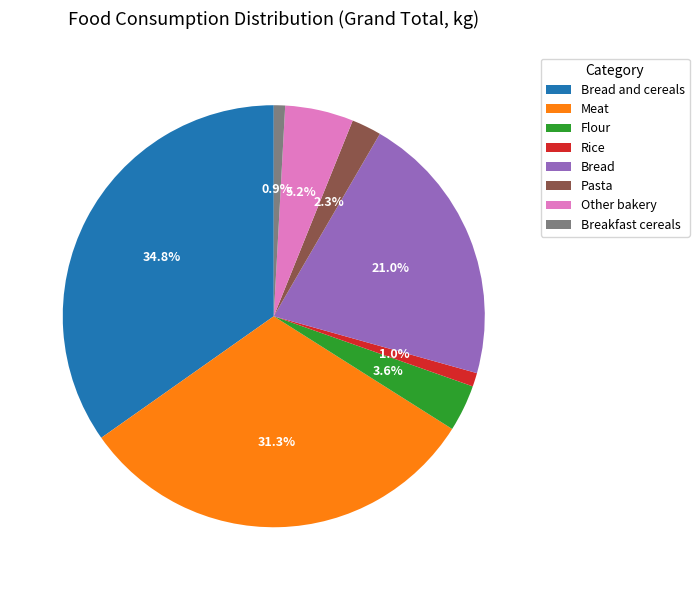

Is there a majority slice in this chart?

No